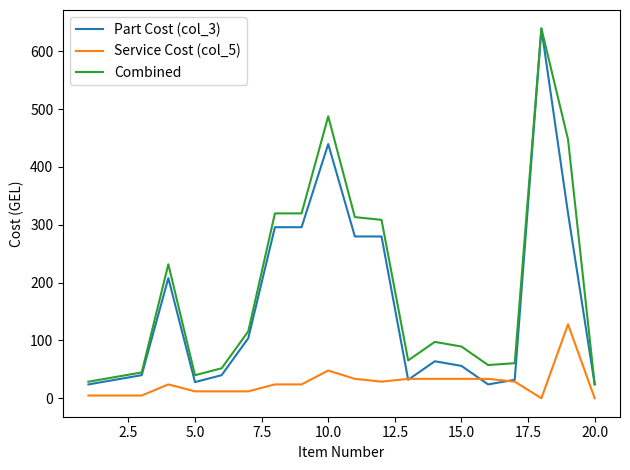

What is the highest value of the Combined series?

639.3